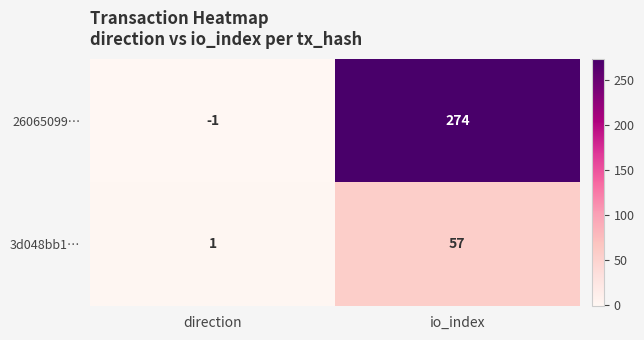

Between direction and io_index, which series saw the biggest shift?

26065099…